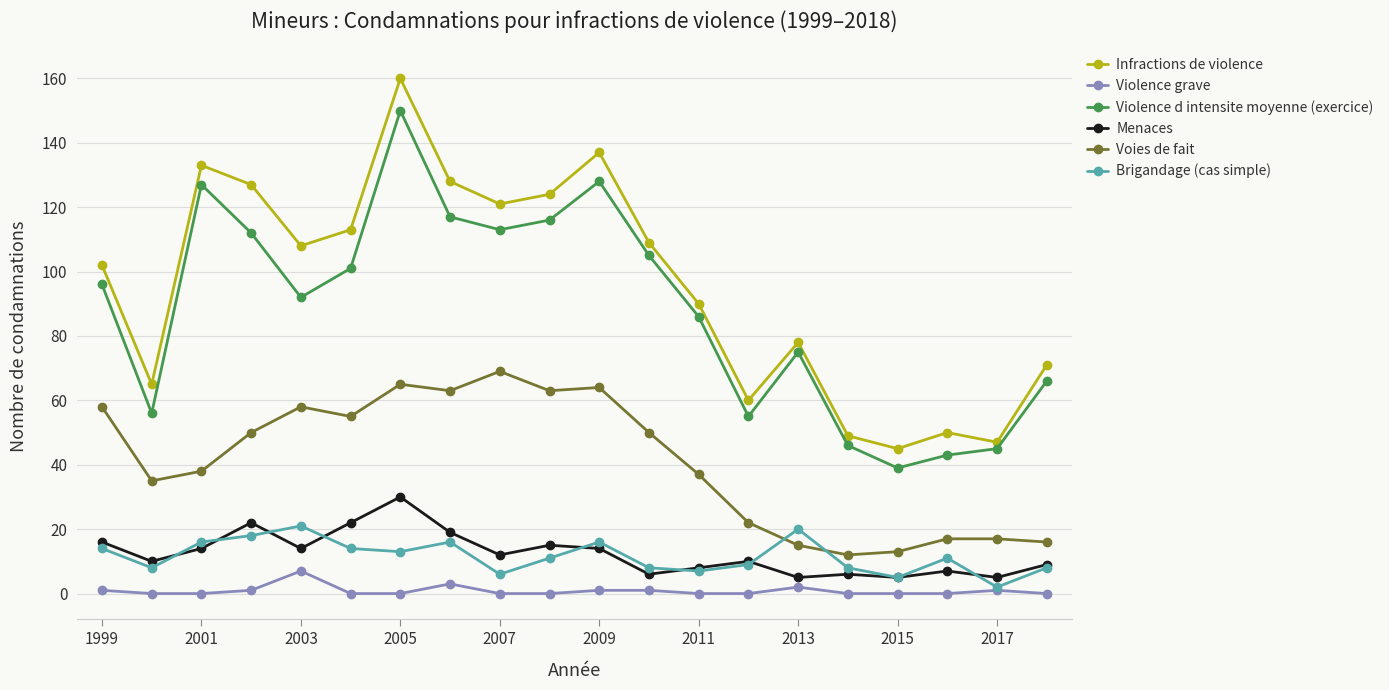

At how many categories does at least one series exceed 64?

15